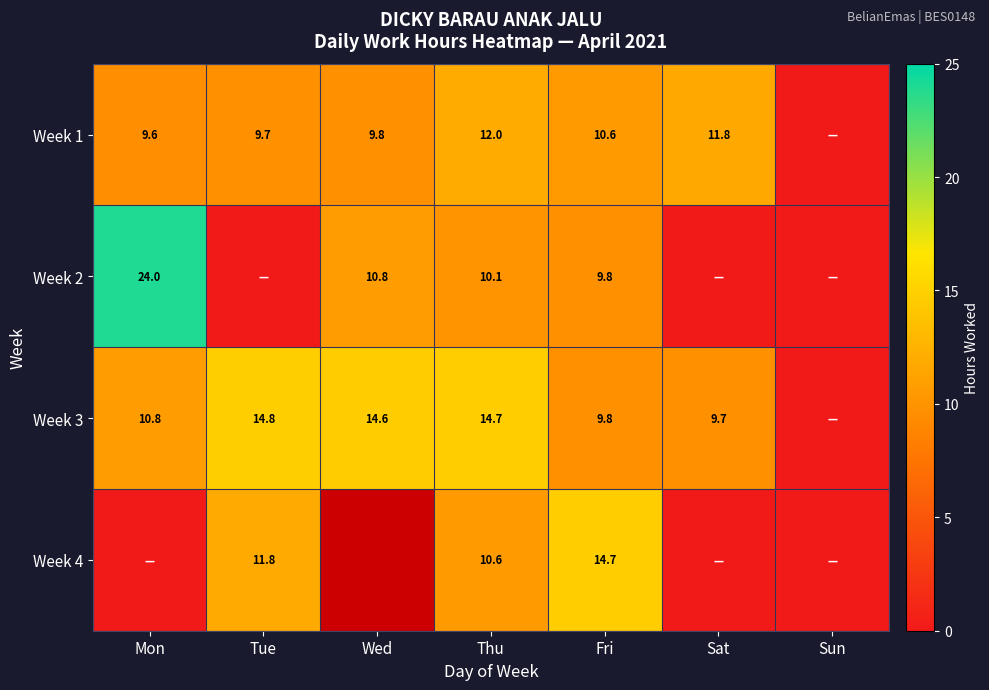

Rank the series at Thu from highest to lowest value.

Week 3, Week 1, Week 4, Week 2